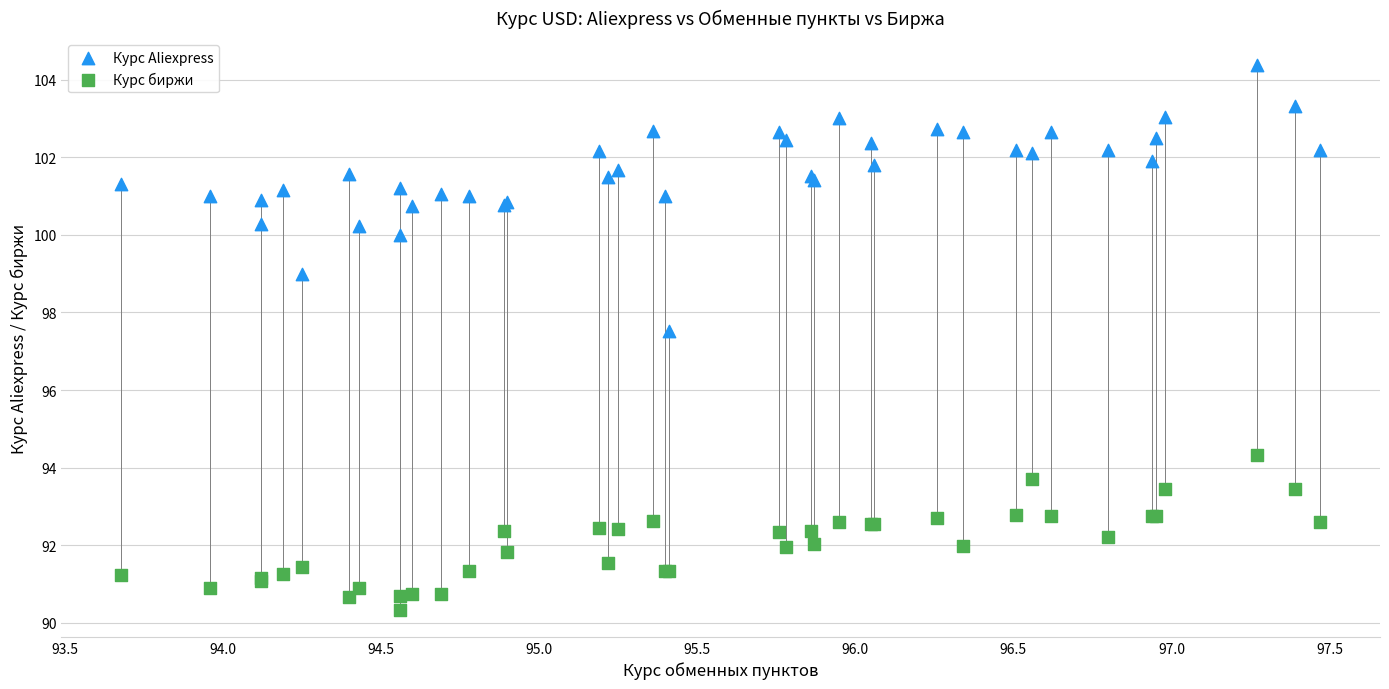

Across all series, what Y value is closest to 97?

97.5